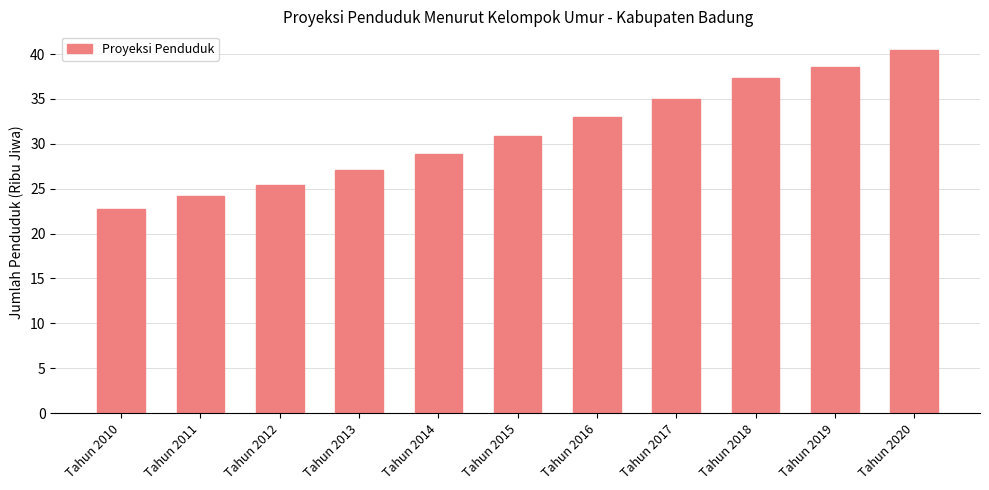

How many bars are there in total?

11